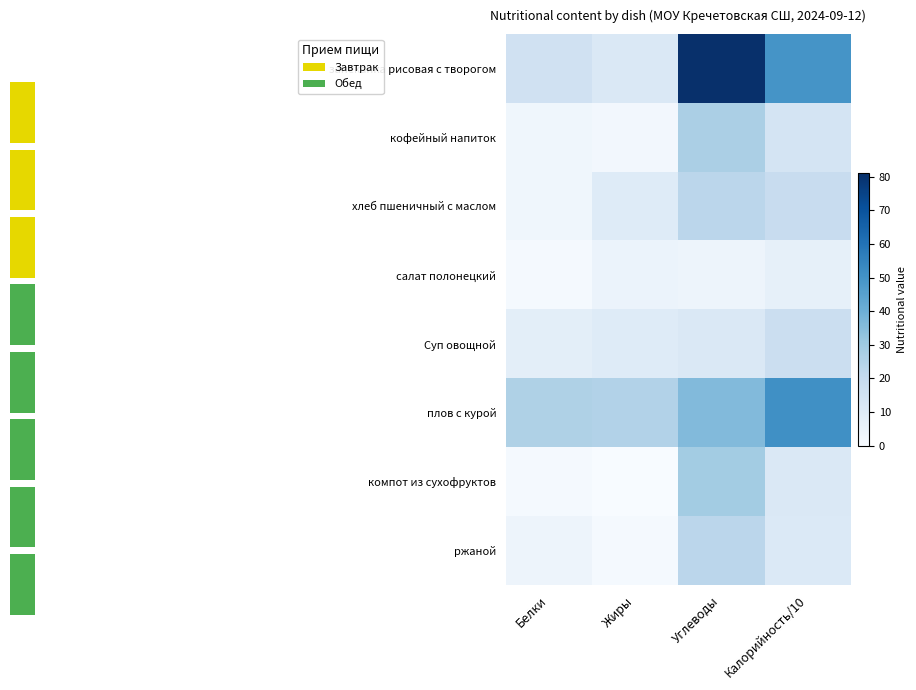

Reading left to right, list all the values displayed in this chart.

запеканка рисовая с творогом: Белки=16.0	Жиры=12.0	Углеводы=81.0	Калорийность/10=49.9
кофейный напиток: Белки=3.0	Жиры=2.0	Углеводы=27.0	Калорийность/10=14.2
хлеб пшеничный с маслом: Белки=3.0	Жиры=10.0	Углеводы=23.0	Калорийность/10=19.3
салат полонецкий: Белки=1.0	Жиры=5.0	Углеводы=4.0	Калорийность/10=6.9
Суп овощной: Белки=8.0	Жиры=10.0	Углеводы=12.0	Калорийность/10=17.8
плов с курой: Белки=26.0	Жиры=25.0	Углеводы=36.0	Калорийность/10=51.2
компот из сухофруктов: Белки=1.0	Жиры=0.0	Углеводы=29.0	Калорийность/10=11.8
ржаной: Белки=4.0	Жиры=1.0	Углеводы=23.0	Калорийность/10=11.2